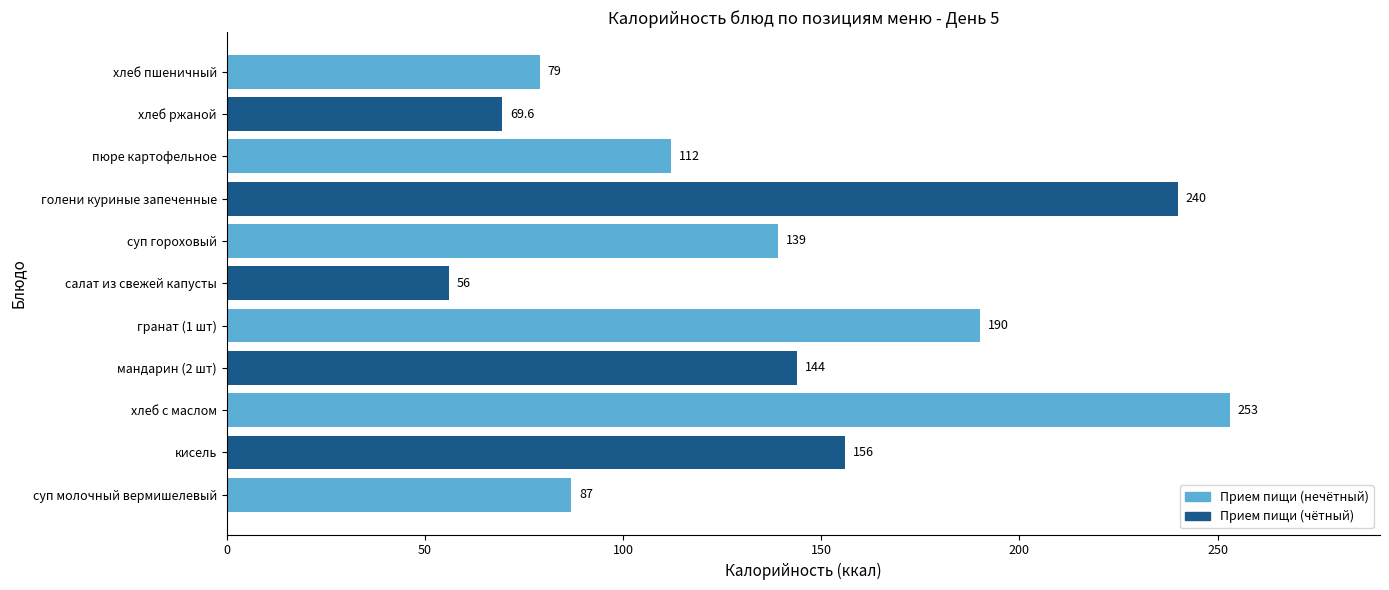

Which label corresponds to the smallest value in the chart?

салат из свежей капусты